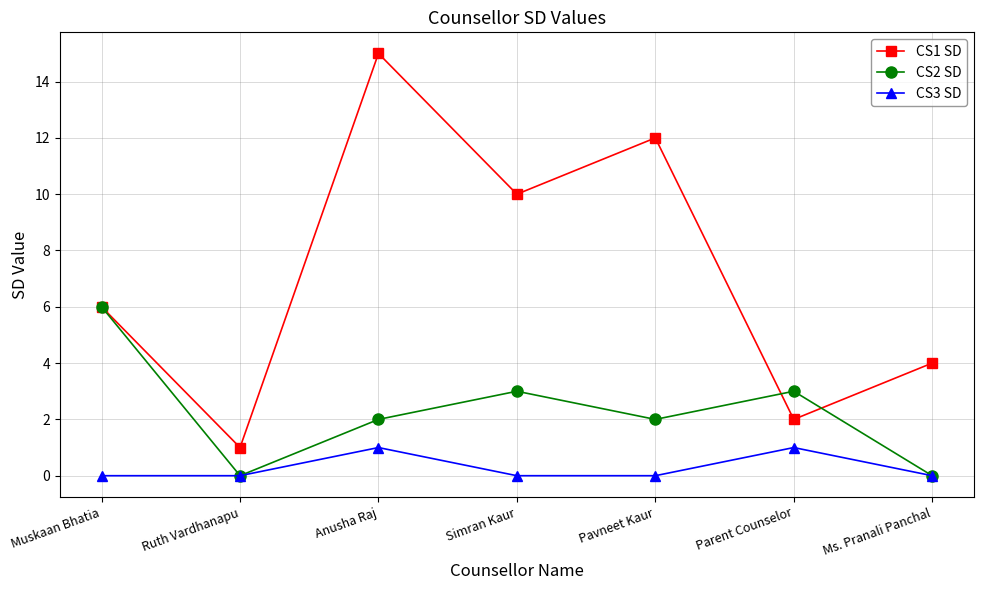

True or false: CS1 SD has a value of 2 at Ruth Vardhanapu.

False